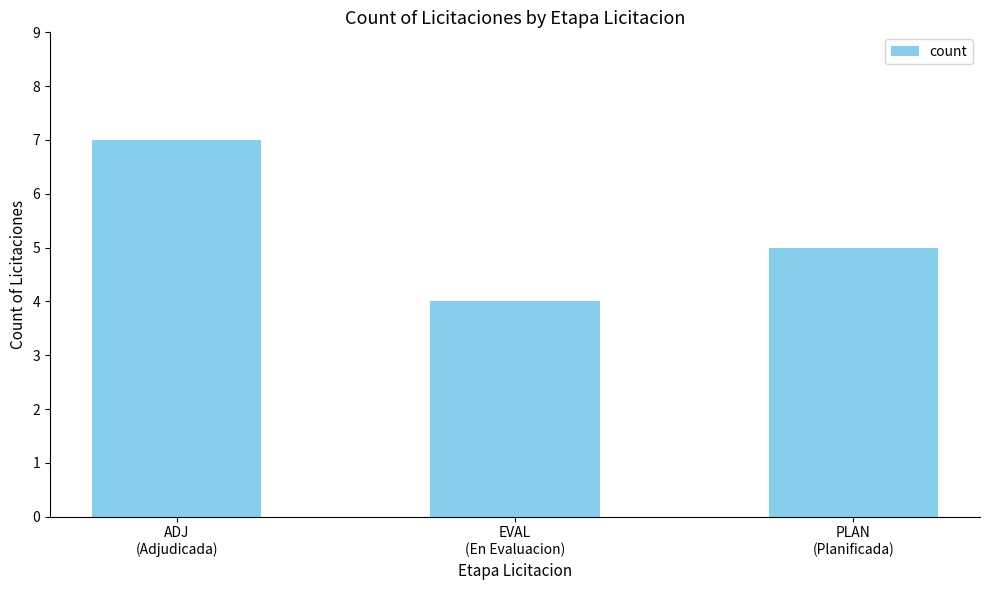

How many distinct data groups are displayed?

1